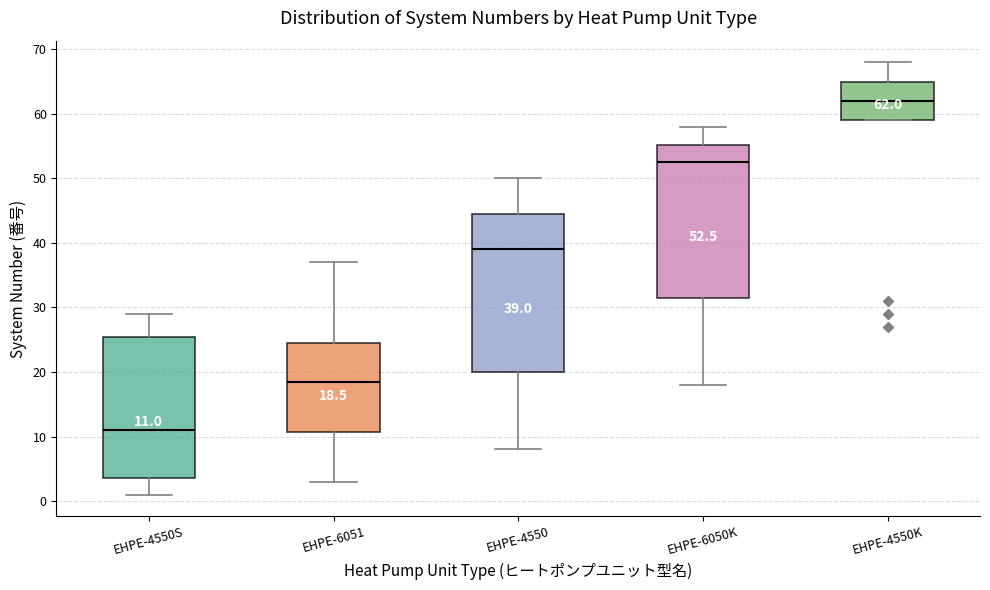

Which box's median line is the highest?

EHPE-4550K